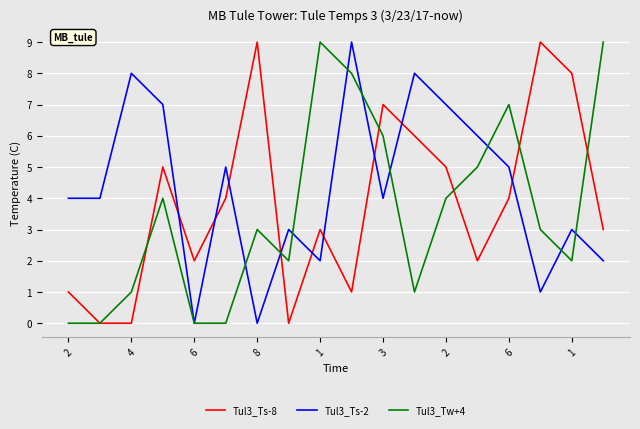

Reading right to left, extract all data points from this chart.

Tul3_Ts-8: 3	8	9	4	2	5	6	7	1	3	0	9	4	2	5	0	0	1
Tul3_Ts-2: 2	3	1	5	6	7	8	4	9	2	3	0	5	0	7	8	4	4
Tul3_Tw+4: 9	2	3	7	5	4	1	6	8	9	2	3	0	0	4	1	0	0